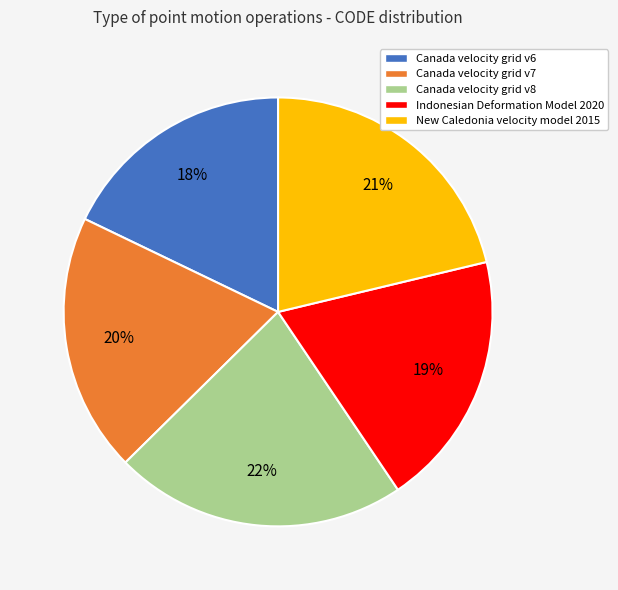

Which has a higher value, New Caledonia velocity model 2015 or Canada velocity grid v8?

Canada velocity grid v8